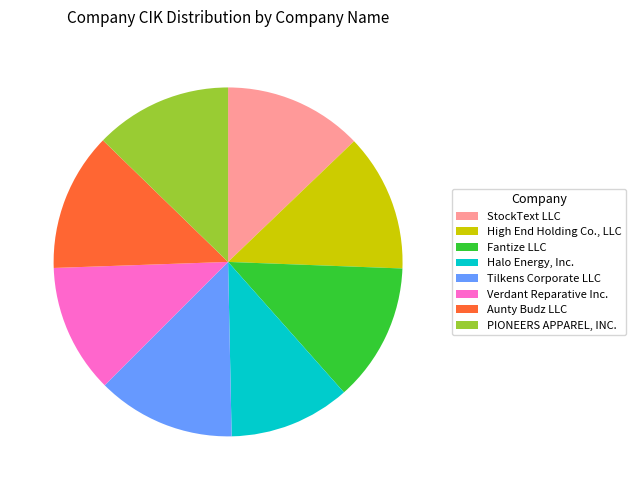

The Aunty Budz LLC slice represents 13% of the pie. True or false?

True